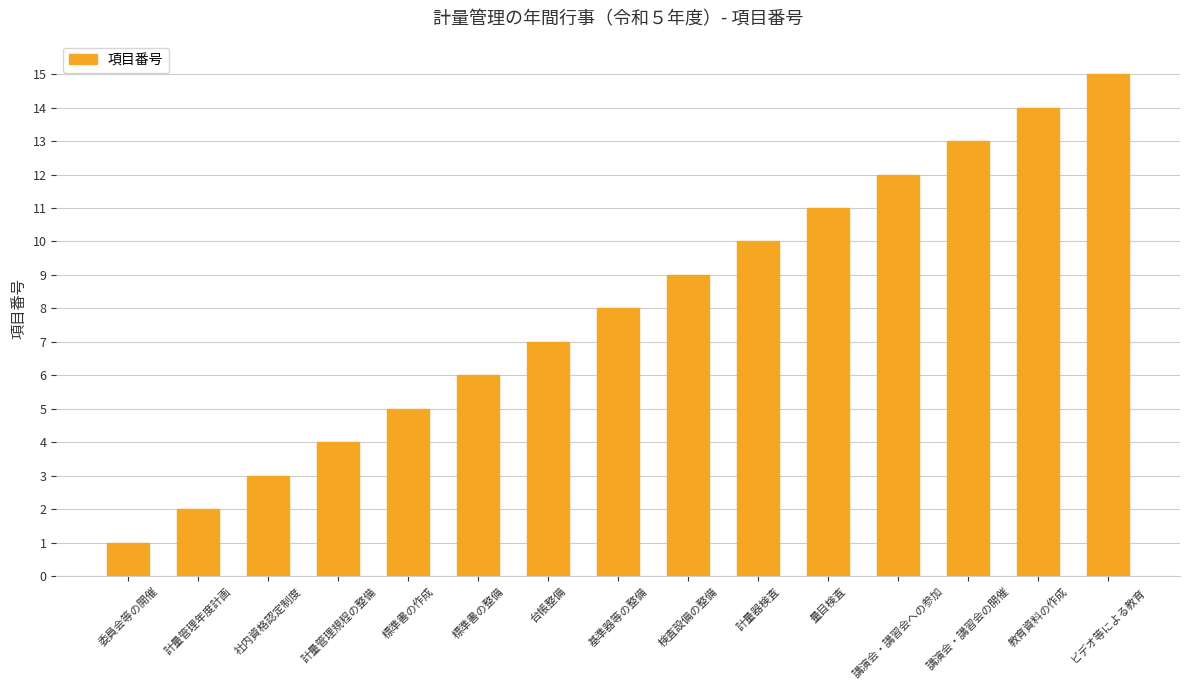

What is the value of the 14th bar from the left?

14